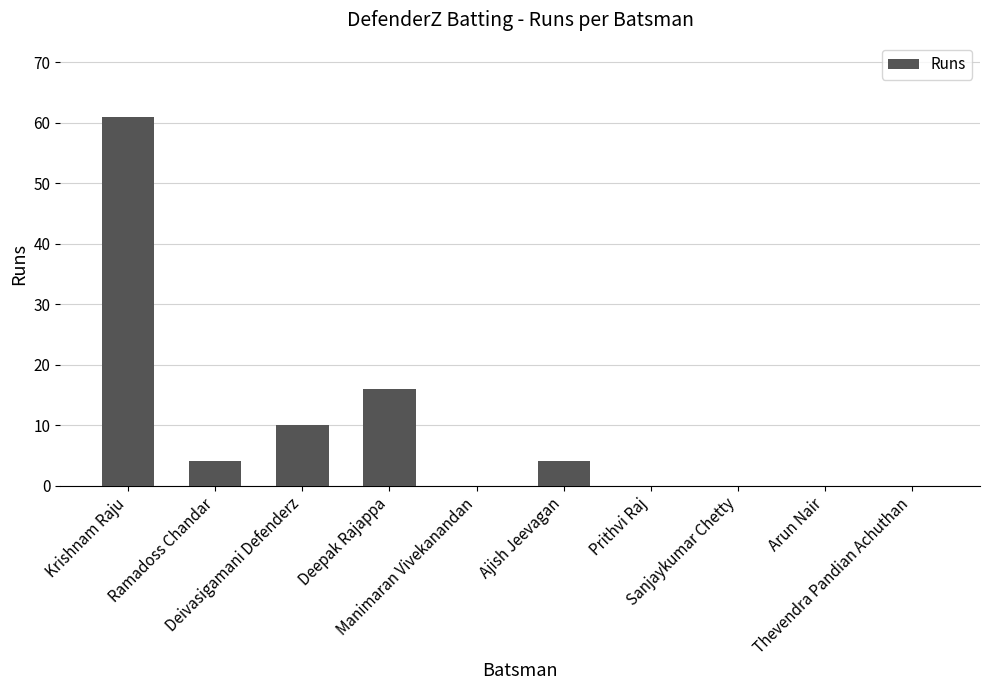

What is the sum of the values at Sanjaykumar Chetty and Deivasigamani Defenderz?

10